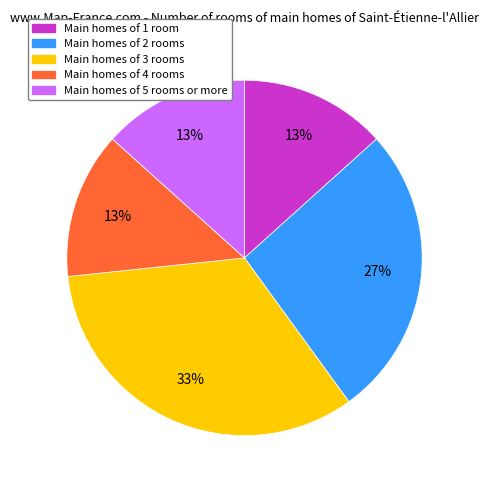

How many slices are in this pie chart?

5